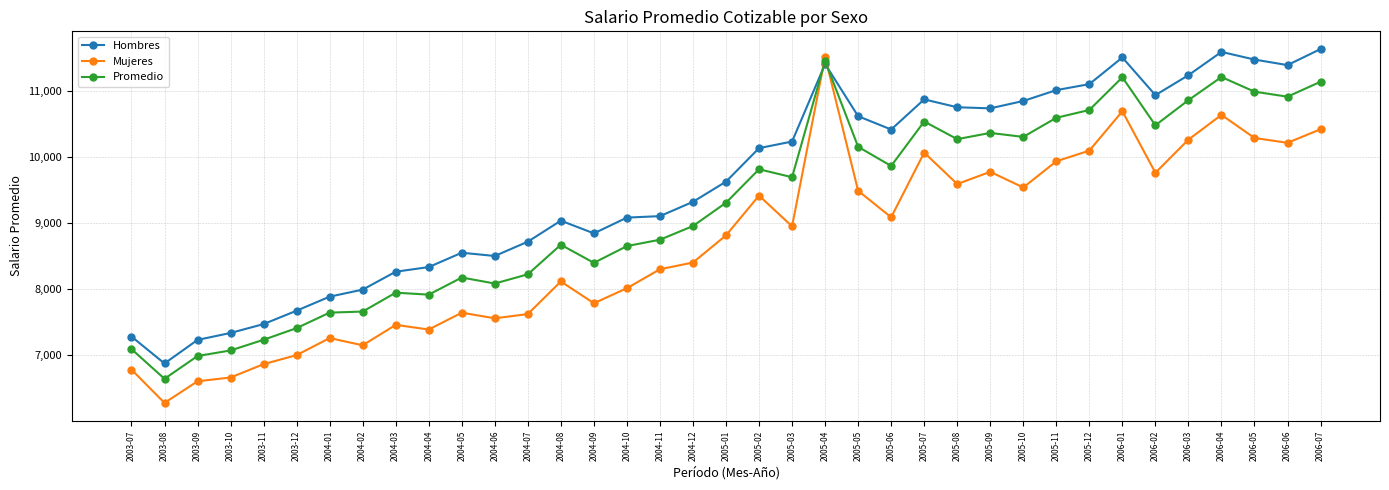

At how many categories does at least one series exceed 7616?

32